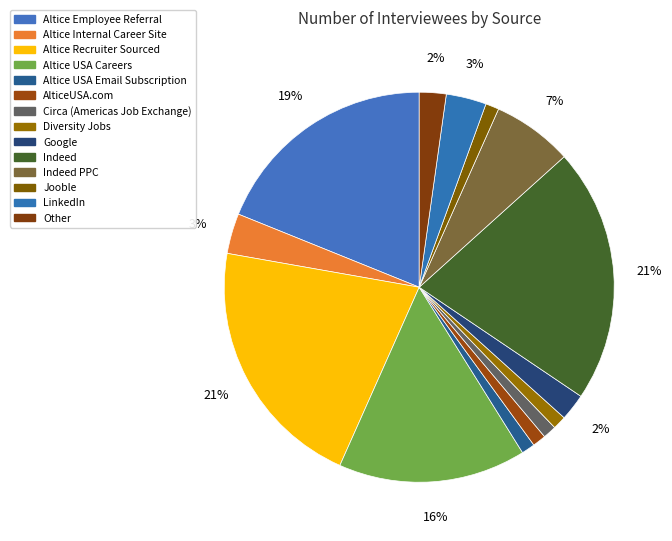

Is there any slice that represents more than half of the pie?

No